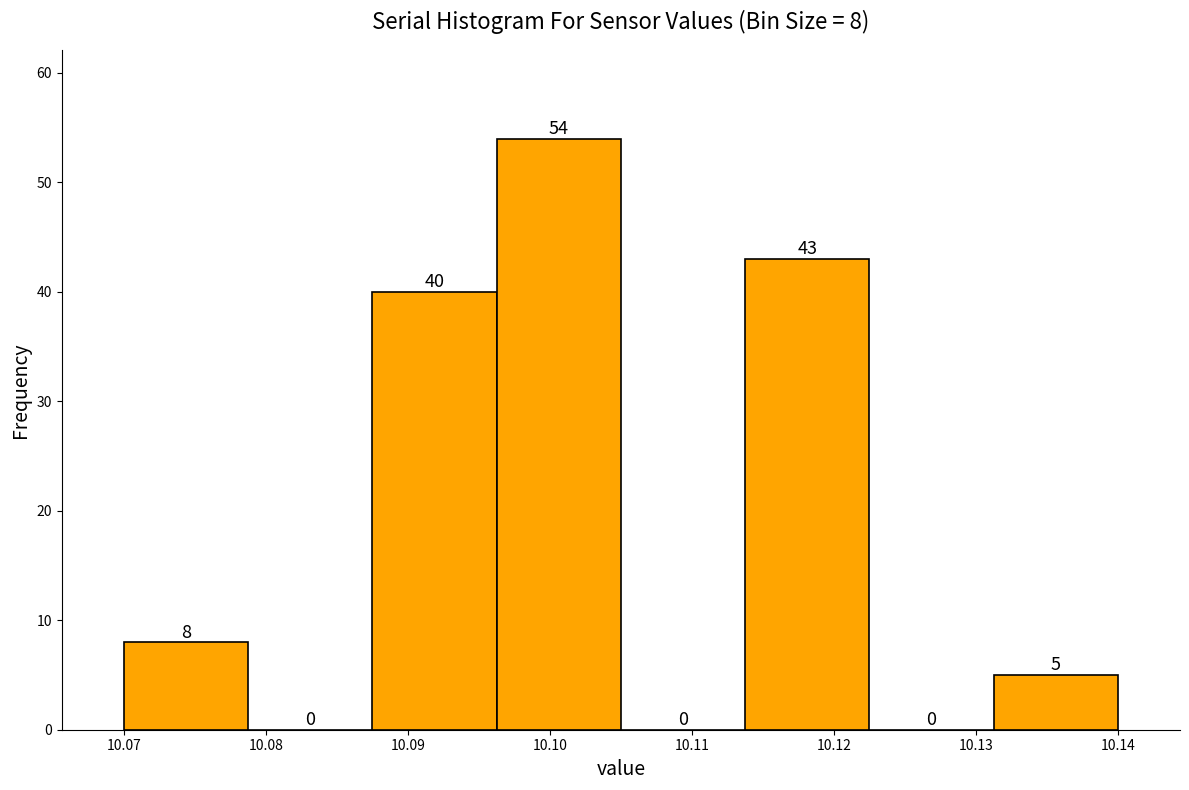

Which range on the x-axis has the tallest bar?

10.096 to 10.105